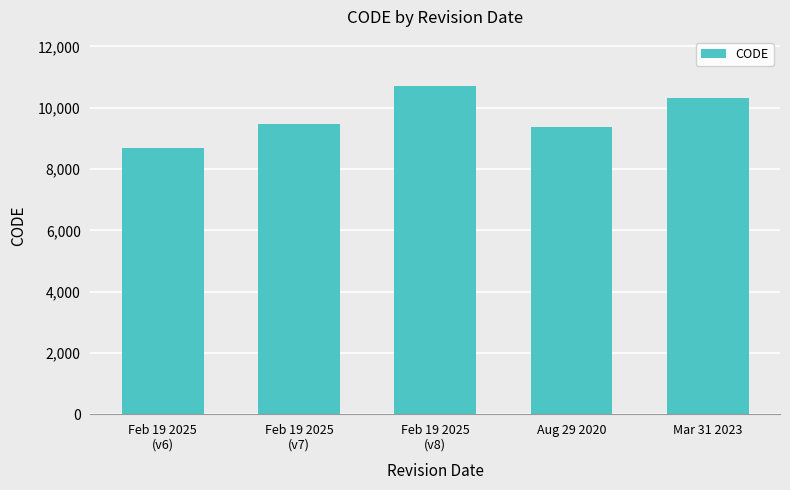

Approximately how many times larger is the value at Feb 19 2025
(v6) compared to Feb 19 2025
(v8)?

0.8